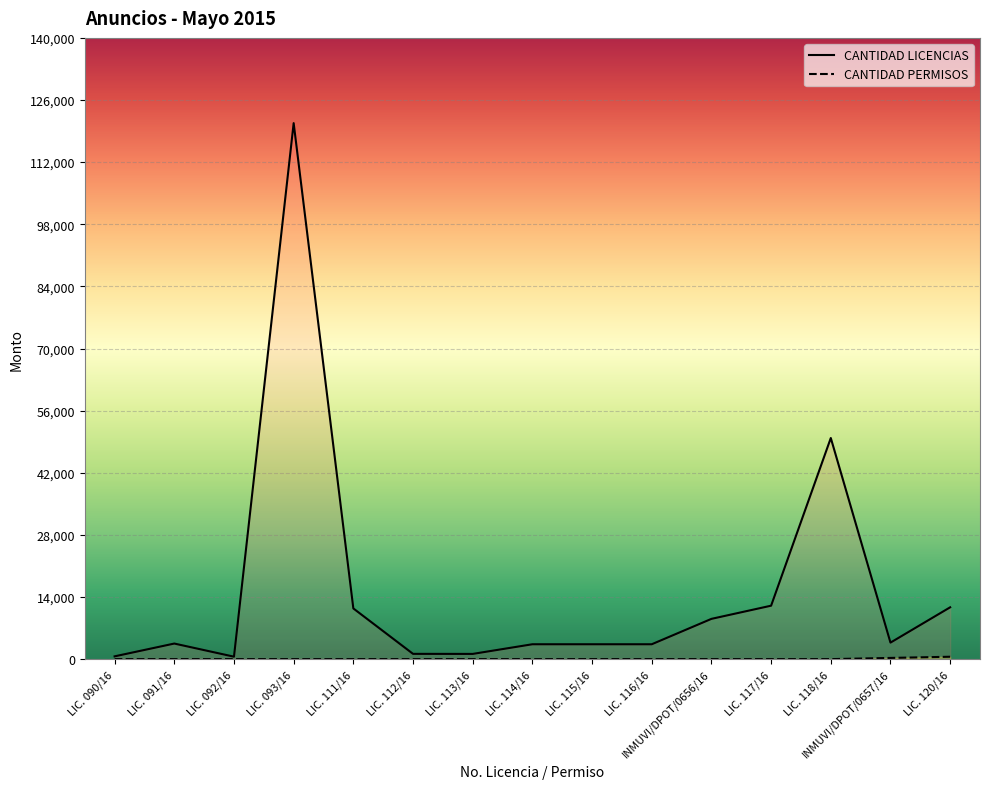

Which series has the largest range (max minus min)?

CANTIDAD LICENCIAS